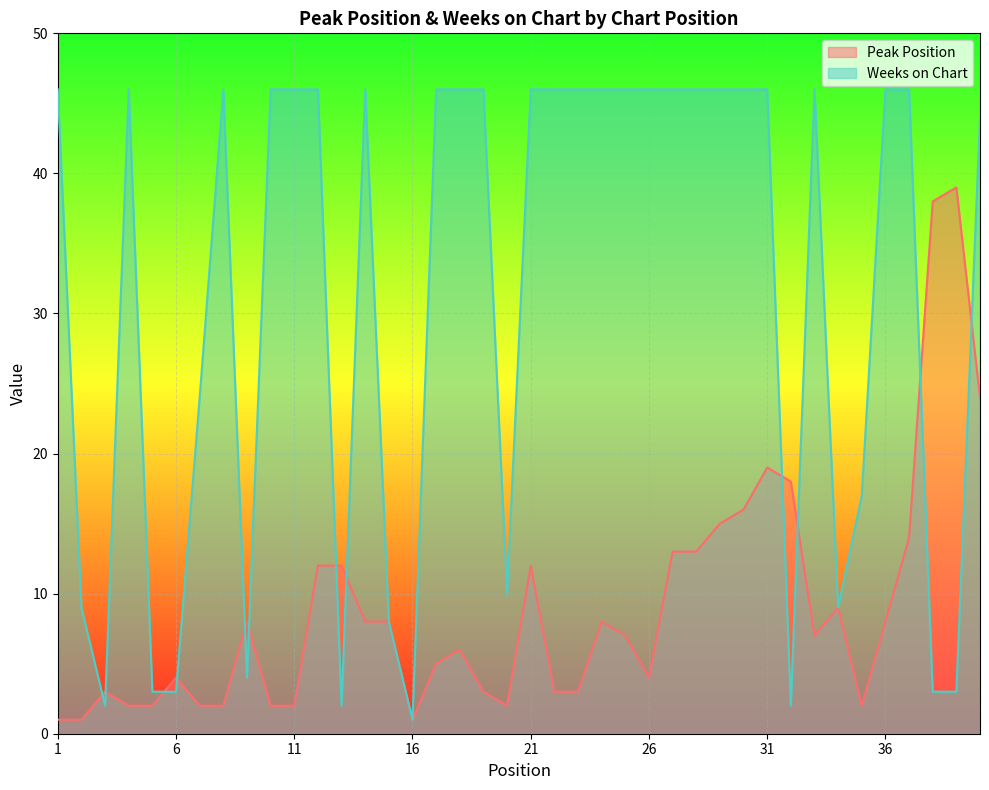

At how many categories does at least one series exceed 12?

30